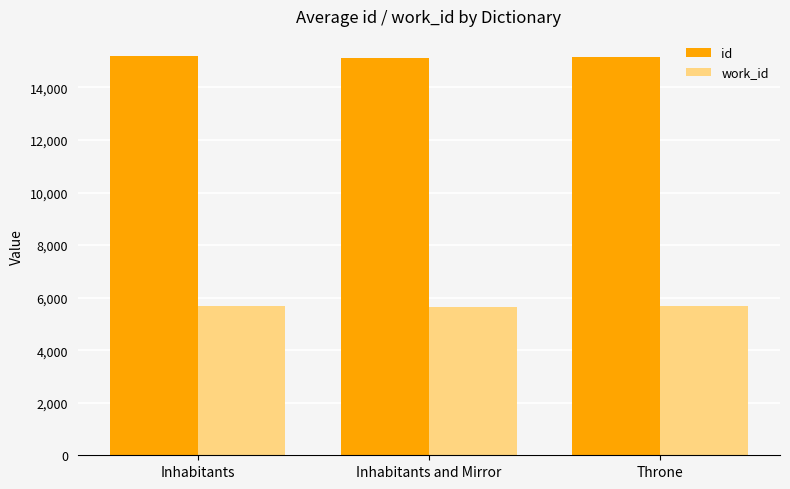

What is the minimum value for id?

15108.0